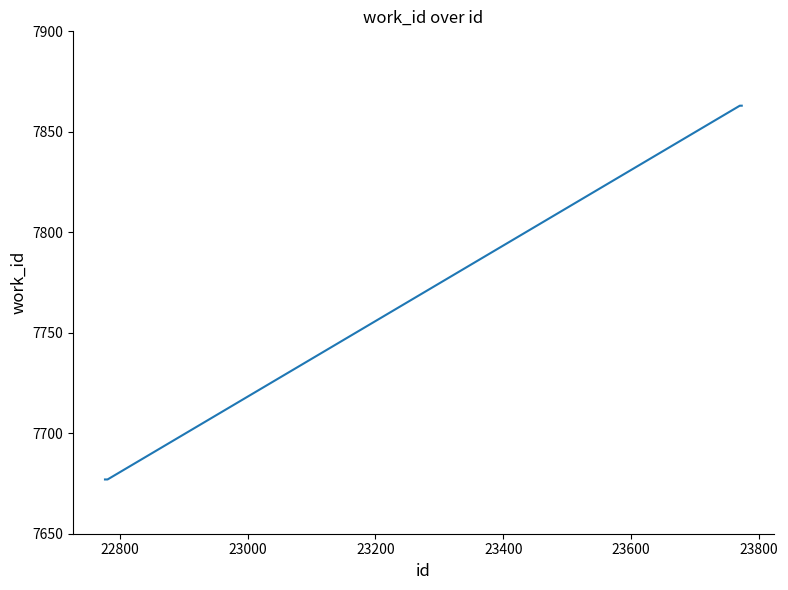

What is the difference between the maximum and minimum values?

186